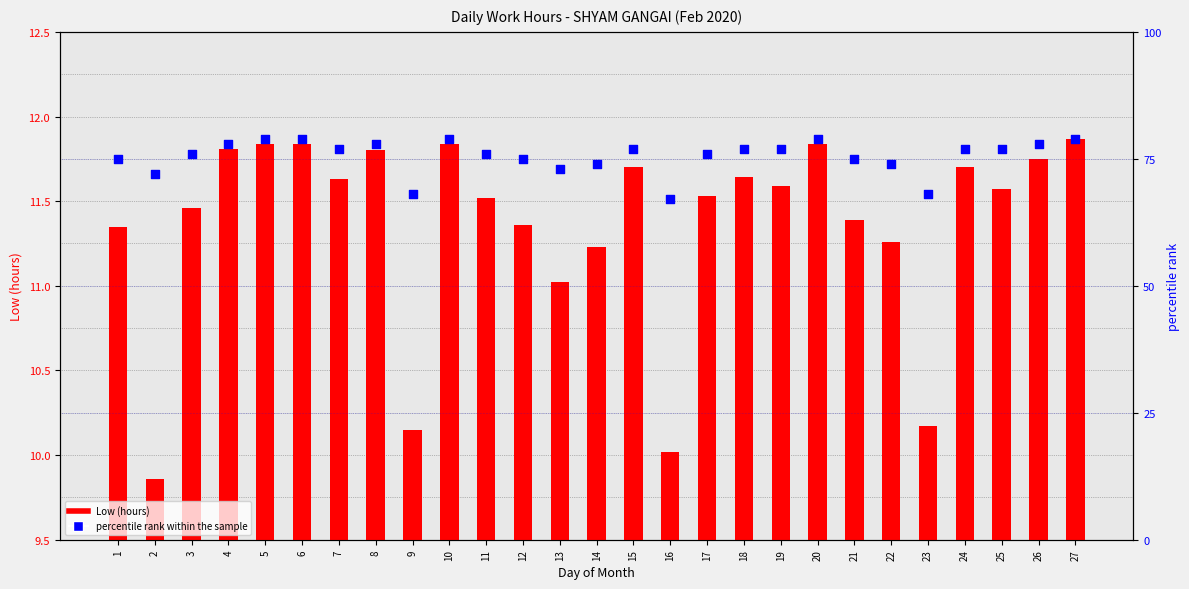

Which series contains the lowest Y value?

Low (hours)